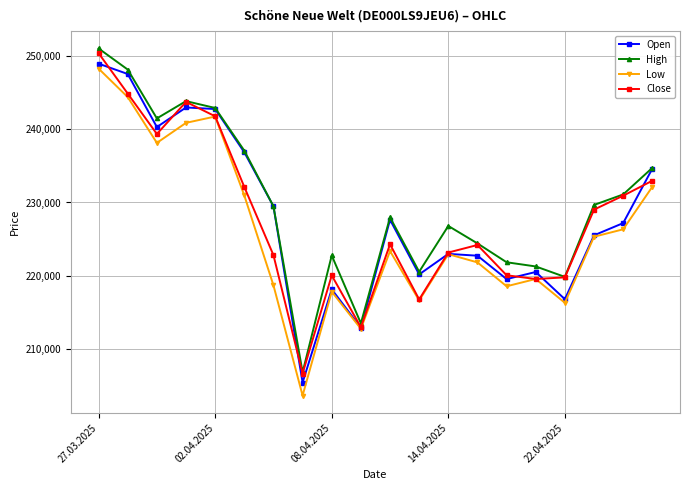

What is the value of the Close point at the 7th from the left?

222827